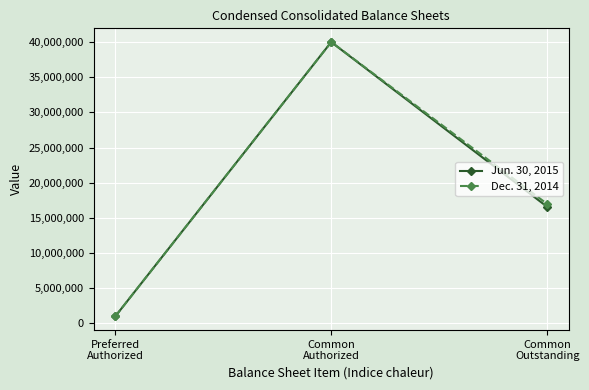

What is the label of the 3rd point from the left?

Common
Outstanding